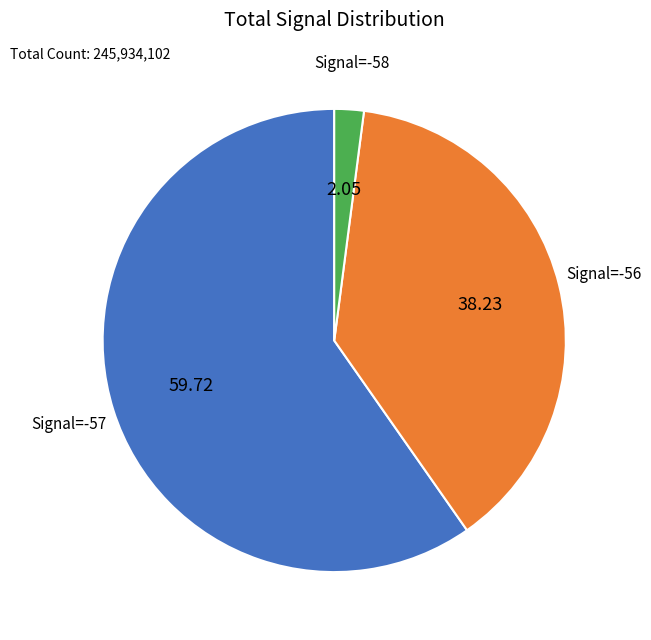

Does any single category account for the majority?

Yes